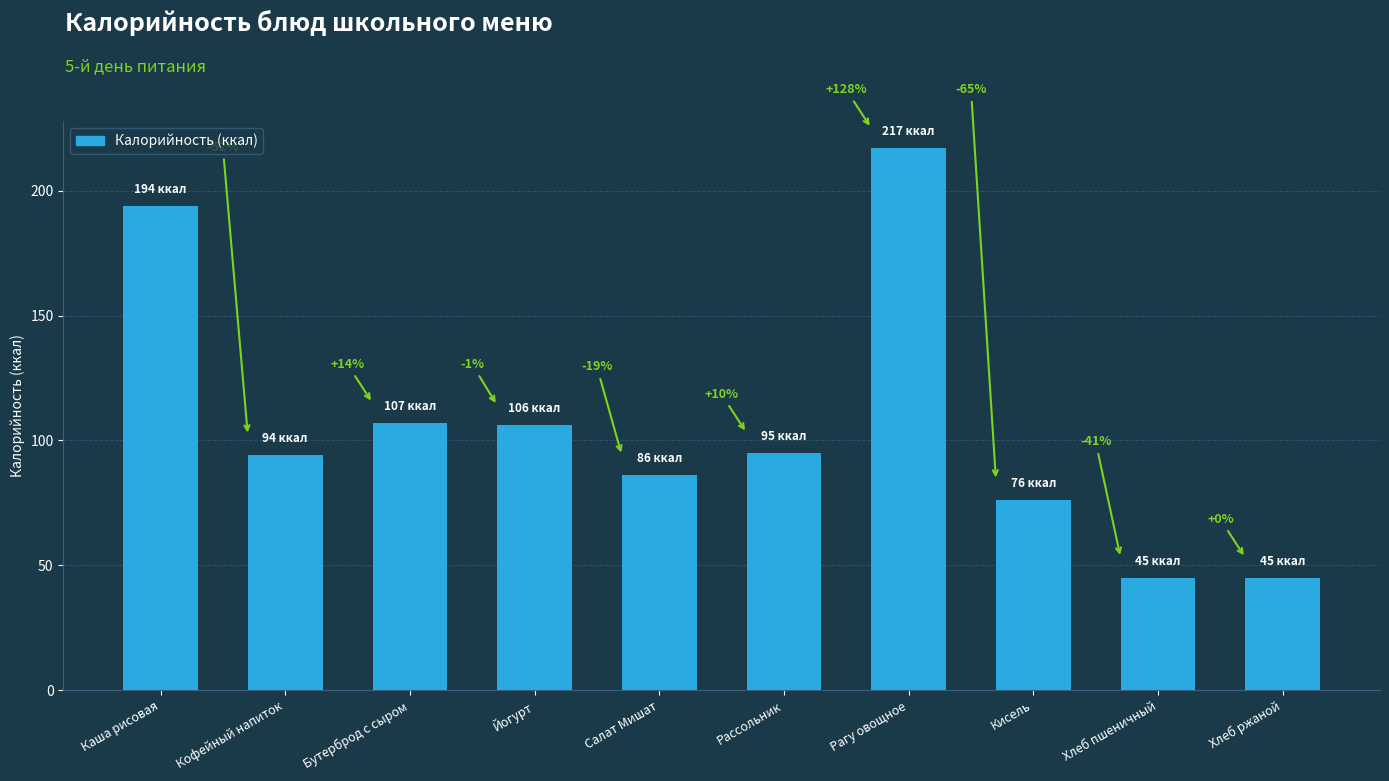

Does the chart contain any negative values?

No